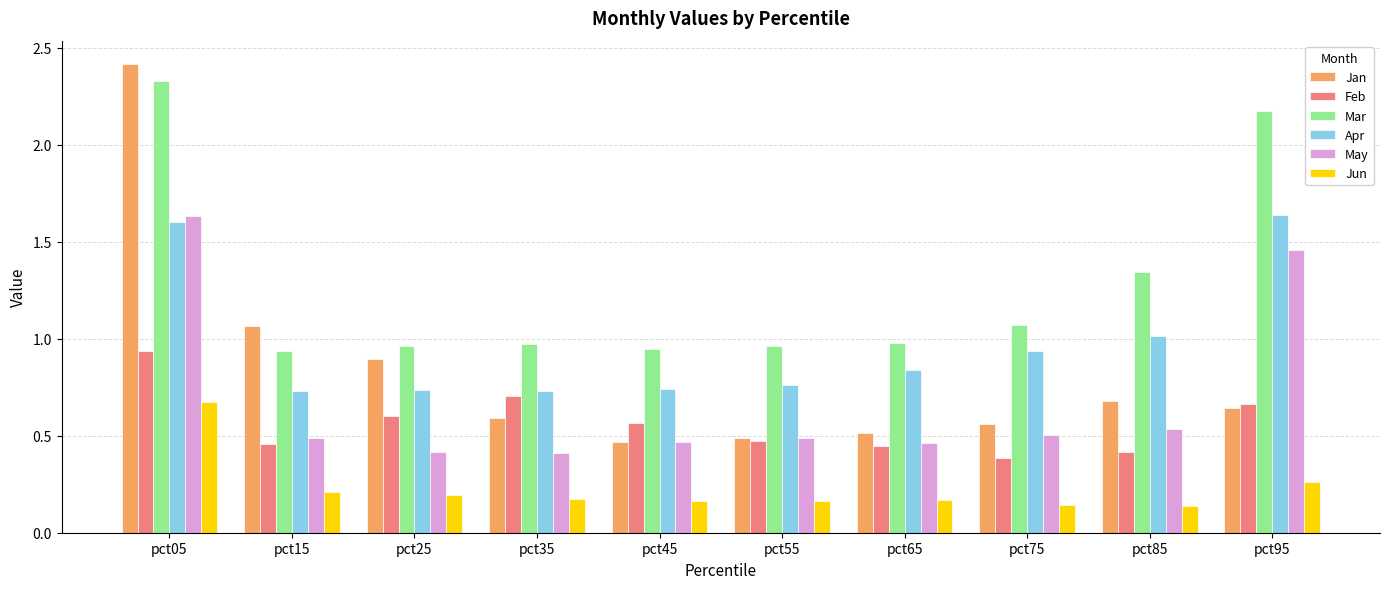

The value of Jan at pct85 is 1.2. True or false?

False